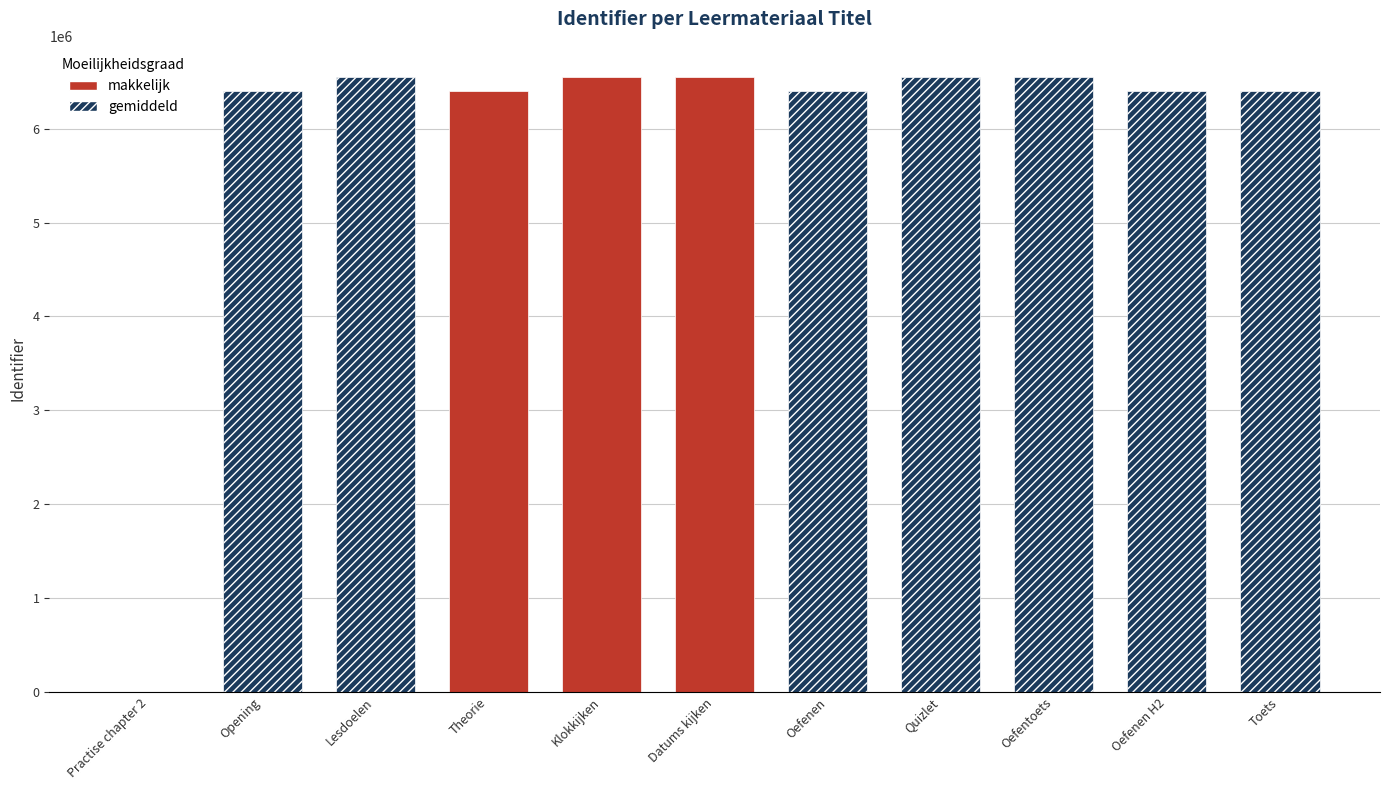

What is the maximum value shown in the chart?

6555219